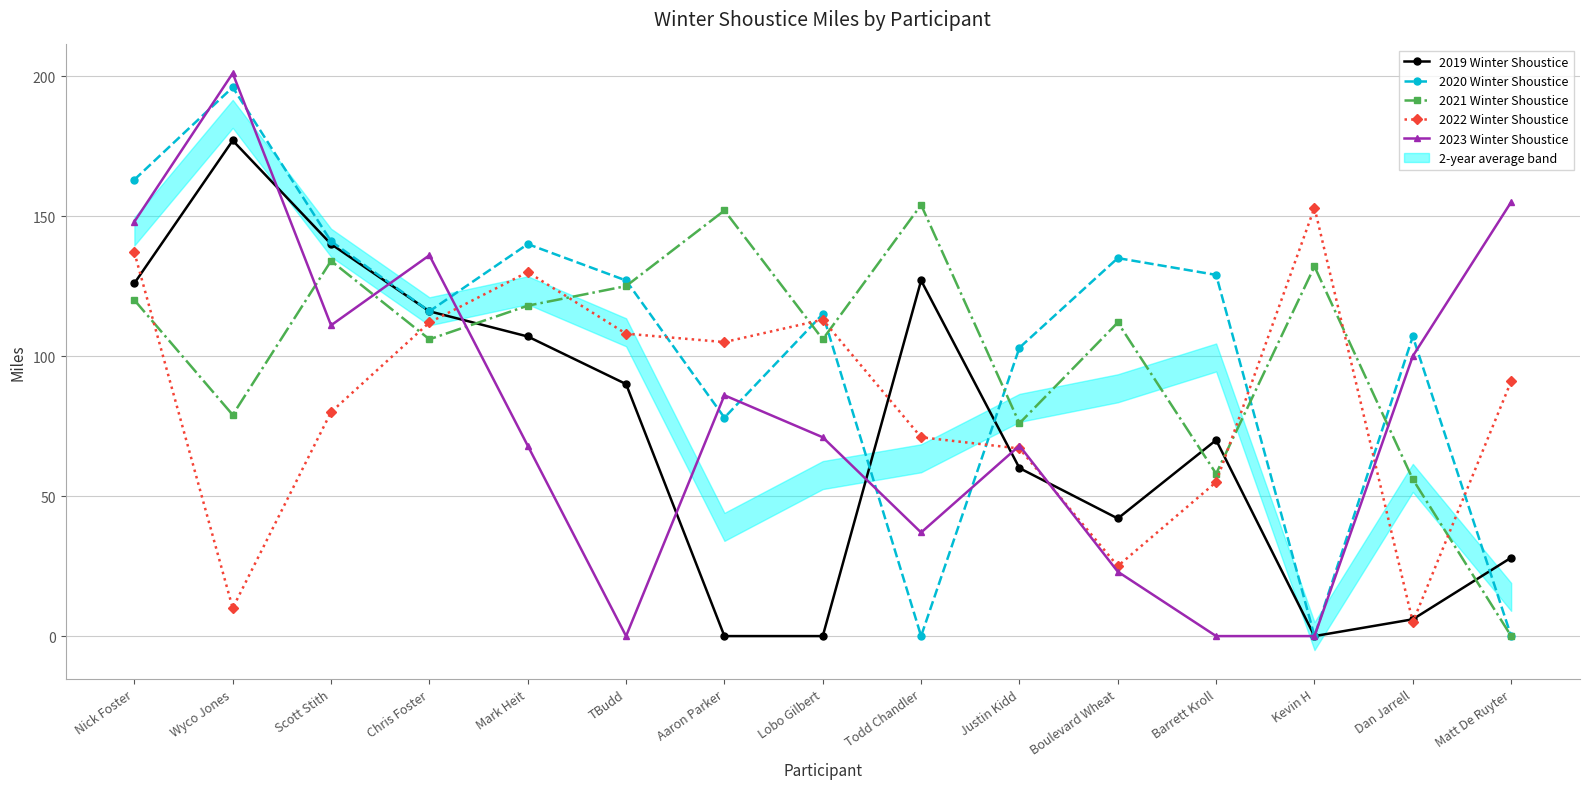

Reading right to left, list all the values displayed in this chart.

2019 Winter Shoustice: 28	6	0	70	42	60	127	0	0	90	107	116	140	177	126
2020 Winter Shoustice: 0	107	0	129	135	103	0	115	78	127	140	116	141	196	163
2021 Winter Shoustice: 0	56	132	58	112	76	154	106	152	125	118	106	134	79	120
2022 Winter Shoustice: 91	5	153	55	25	67	71	113	105	108	130	112	80	10	137
2023 Winter Shoustice: 155	100	0	0	23	68	37	71	86	0	68	136	111	201	148